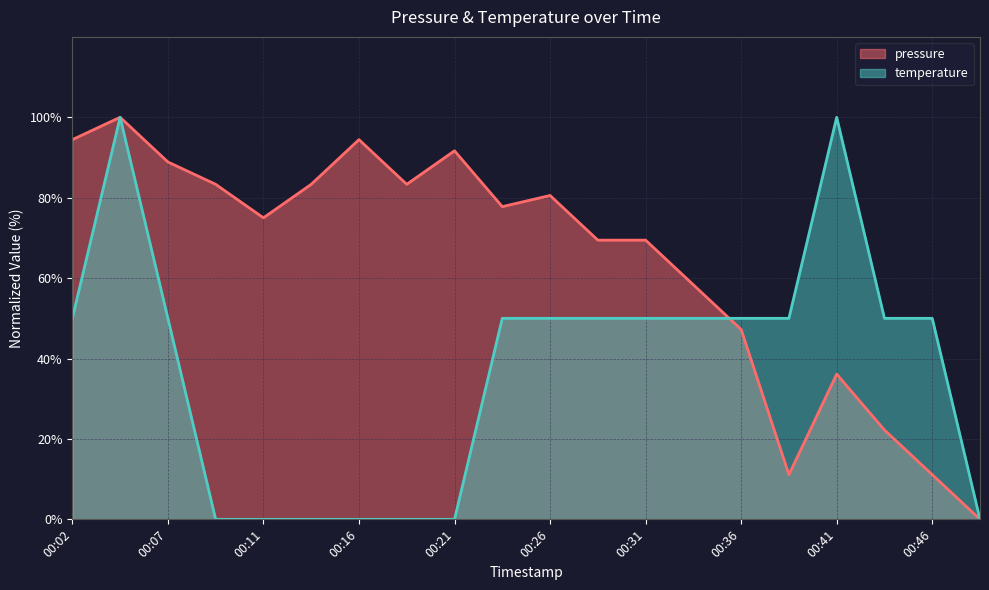

Does the chart display data point markers on the line(s)?

No